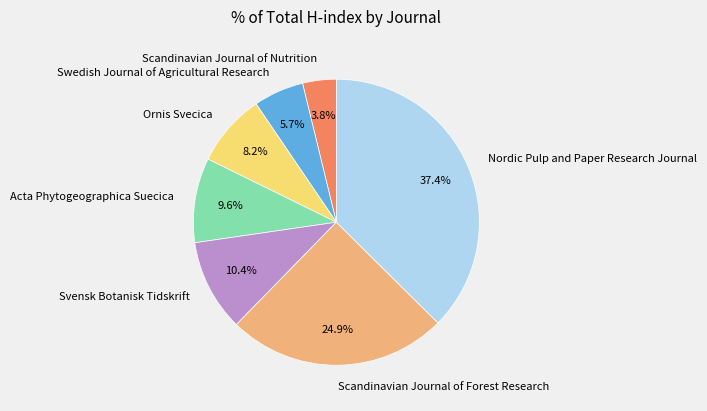

To the nearest percent, what is the difference between the Acta Phytogeographica Suecica and Scandinavian Journal of Forest Research slice percentages?

15%